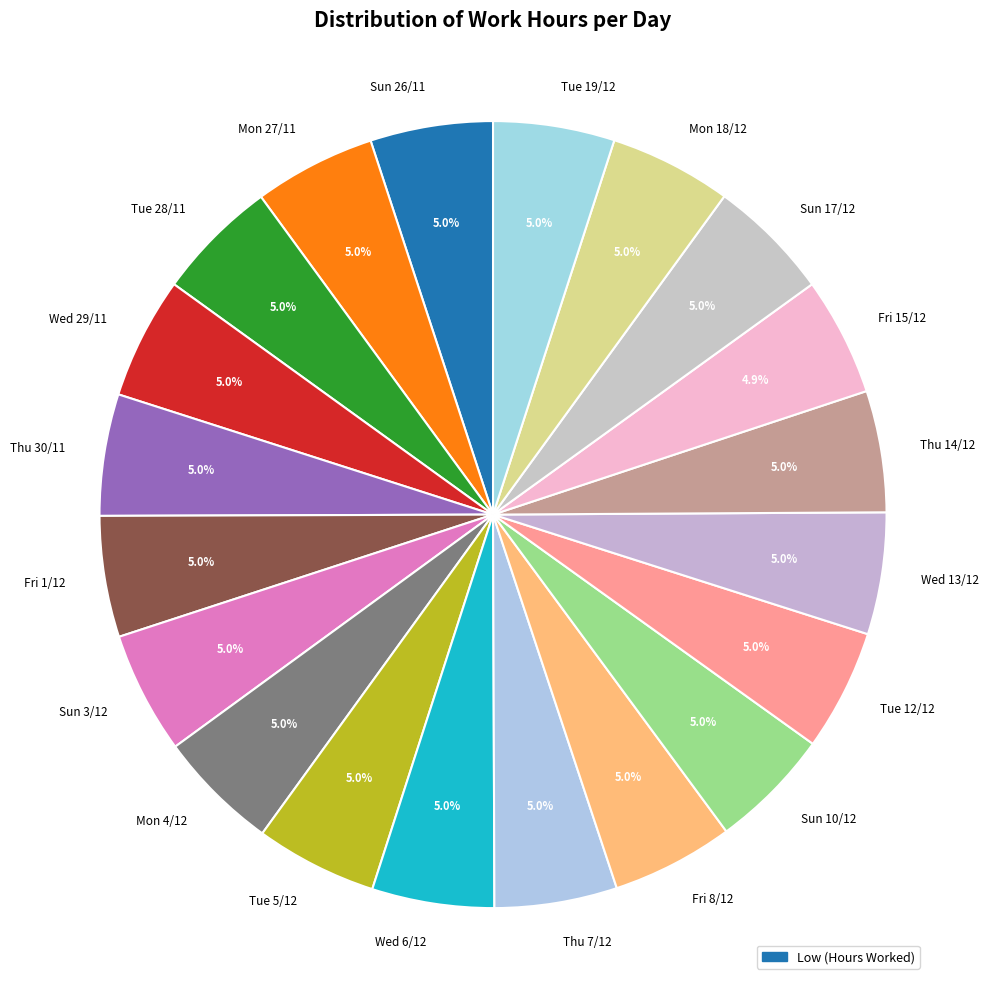

Is the sum of Fri 8/12 and Sun 3/12 greater than half?

No